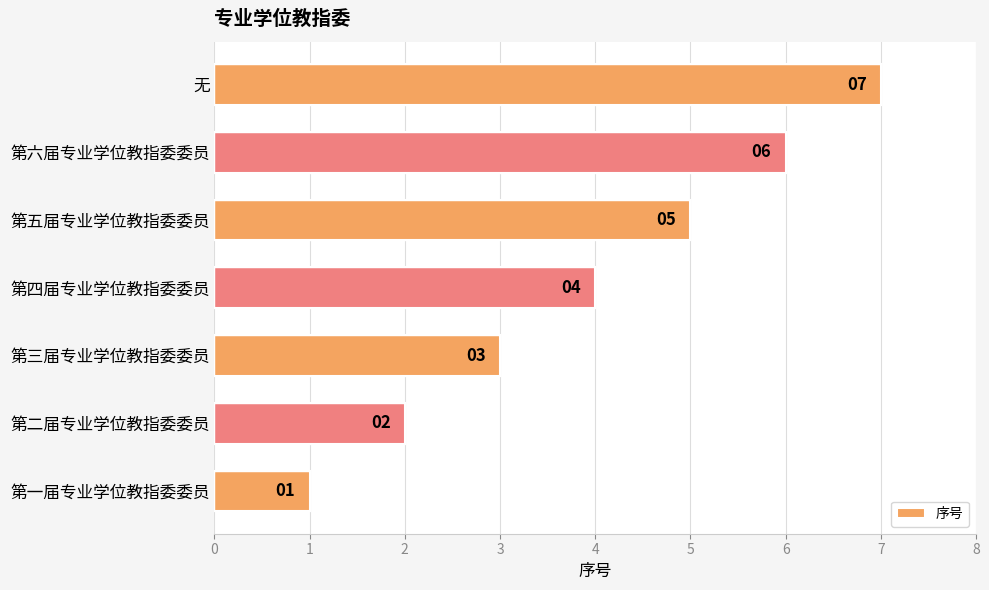

What is the sum of all values?

28